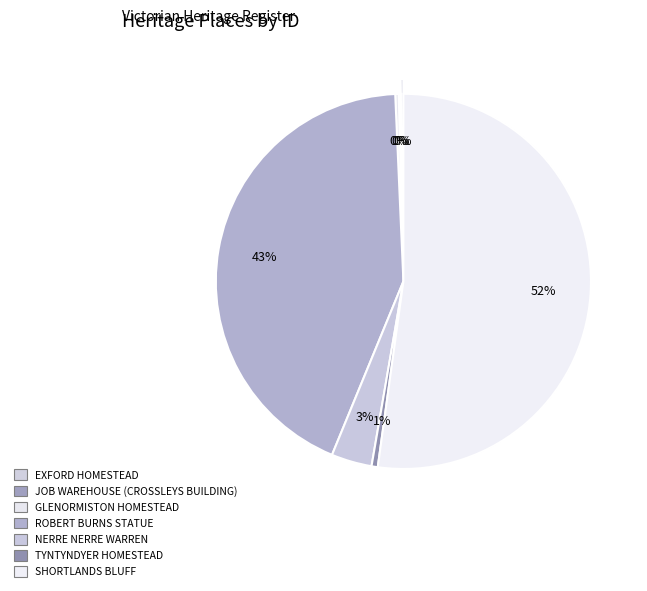

Approximately how many times larger is the value at NERRE NERRE WARREN compared to ROBERT BURNS STATUE?

0.1